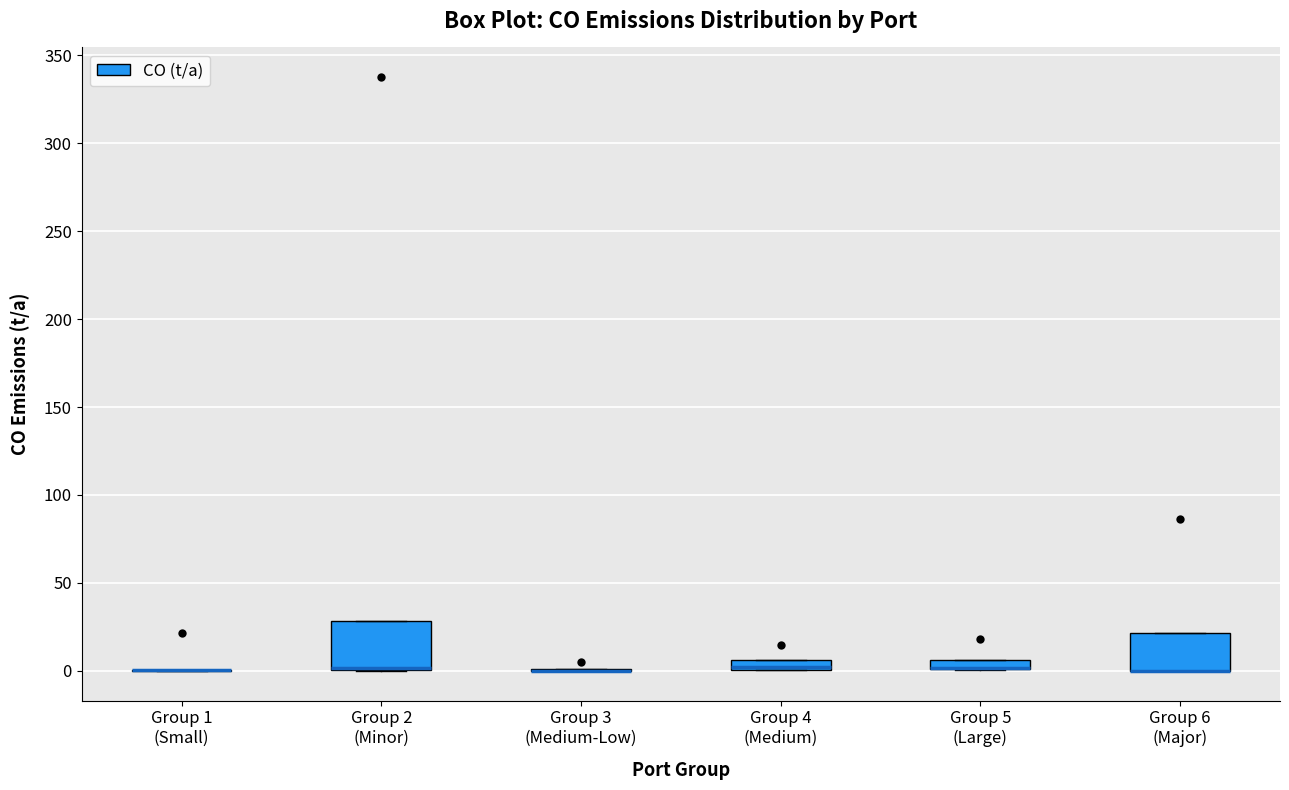

Comparing the boxes themselves (not the whiskers), which one is the tallest?

Group 2 (Minor)